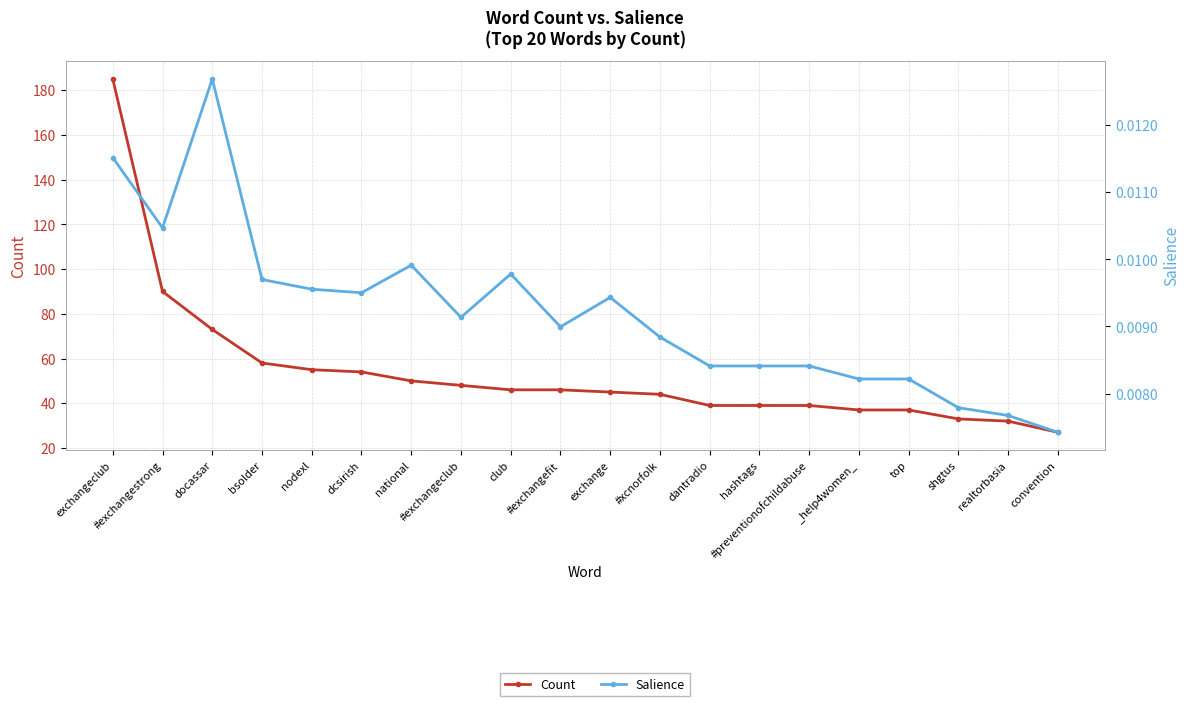

Which category has the lowest value across all series?

convention